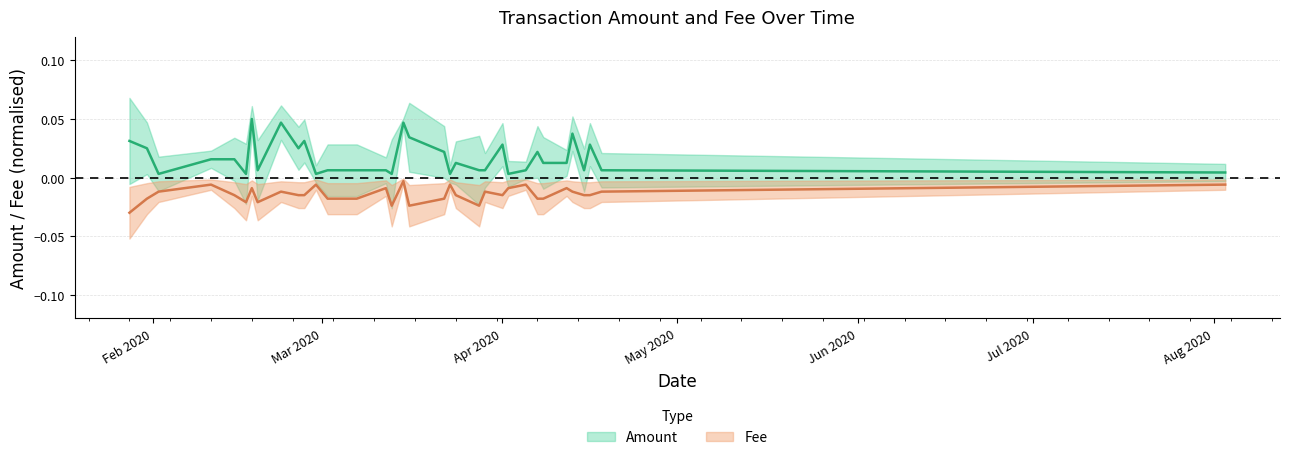

What position from the right is 2020-03-28?

13